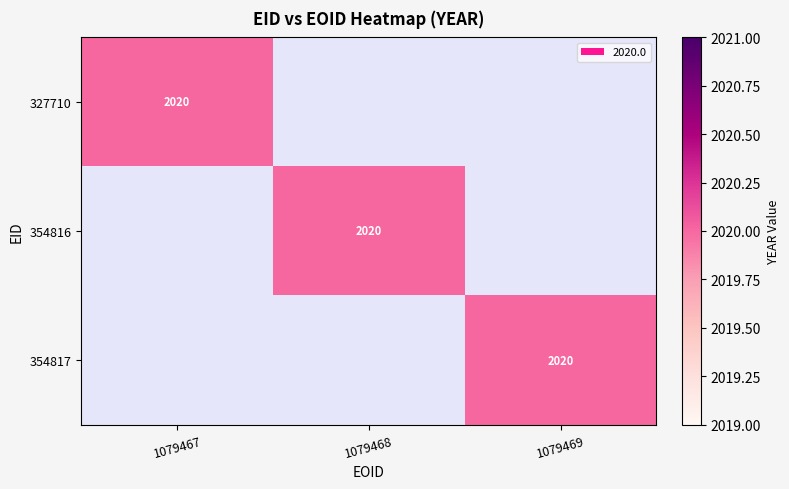

Reading right to left, extract all data points from this chart.

327710: 2=0	1=0	0=2020
354816: 2=0	1=2020	0=0
354817: 2=2020	1=0	0=0